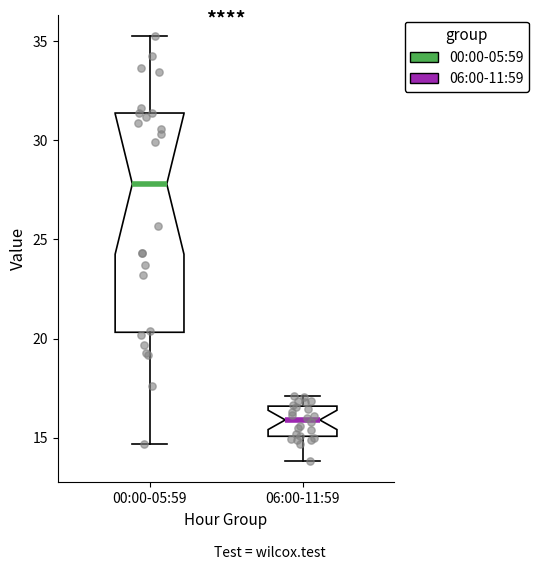

Reading left to right, transcribe this box plot: for each box, give where its median line is, the range the box spans, and where its two whiskers end, as read against the y-axis. The values are not printed on the chart, so give them approximately, as read against the axis.

00:00-05:59: median 28.0, box 20.5 to 31.5, whiskers 14.5 to 35.5
06:00-11:59: median 16.0, box 15.0 to 16.5, whiskers 14.0 to 17.0